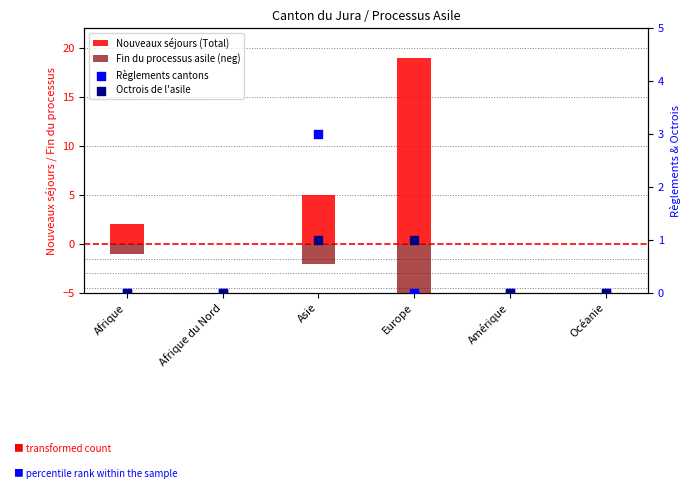

At which category is the sum across all series the highest?

Europe